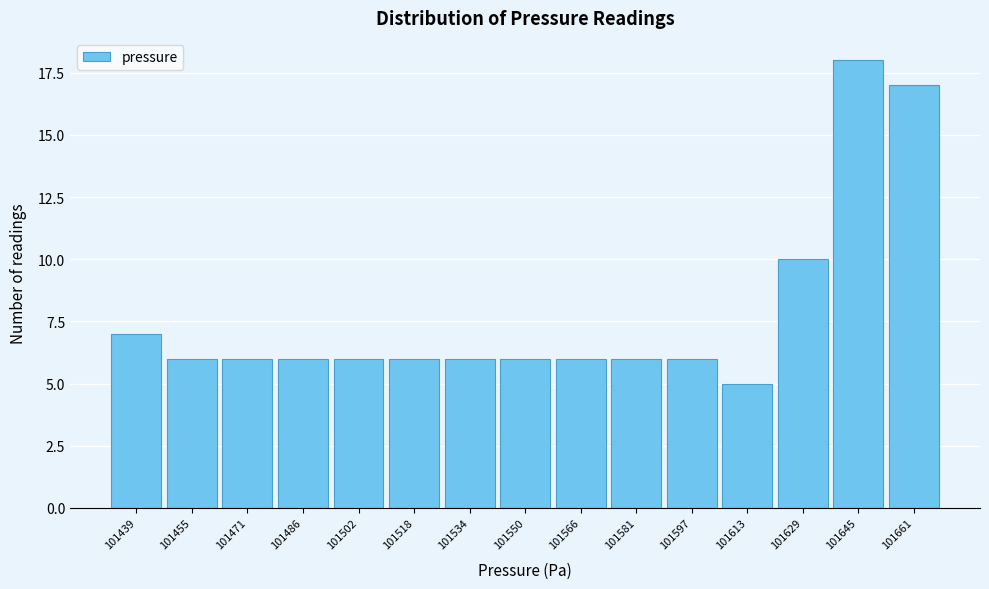

Reading right to left, what are all the values shown in this chart?

17	18	10	5	6	6	6	6	6	6	6	6	6	6	7